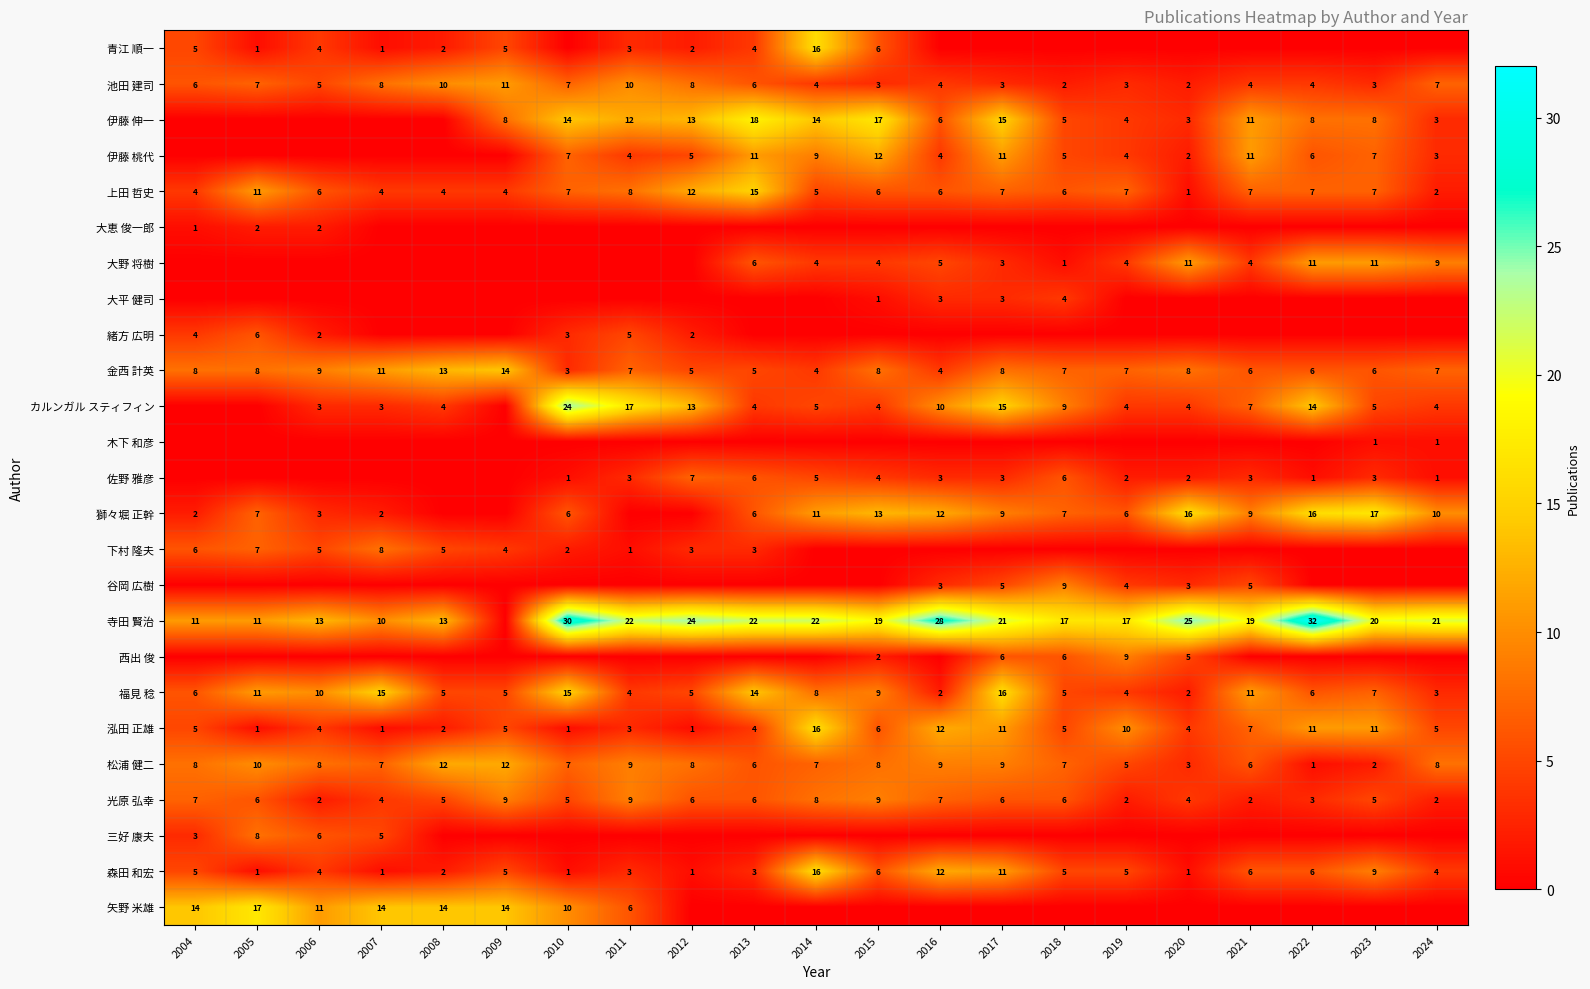

Which category has the lowest value in the 上田 哲史 series?

2020